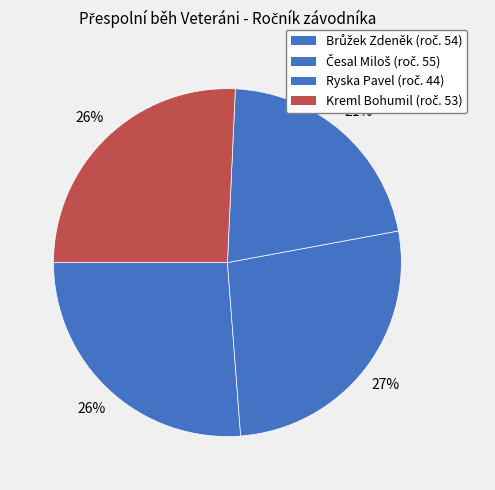

To the nearest percent, what is the average slice percentage?

25%